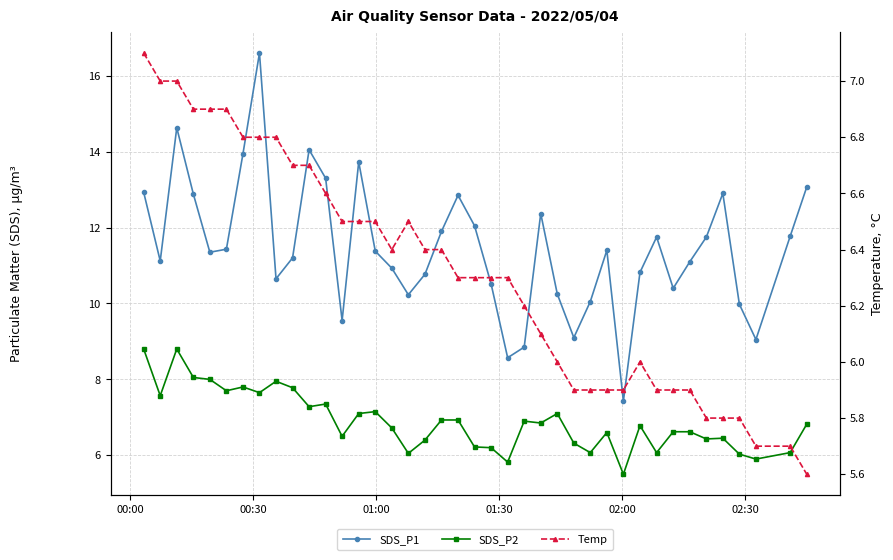

How many intersections are there between Temp and SDS_P2?

5